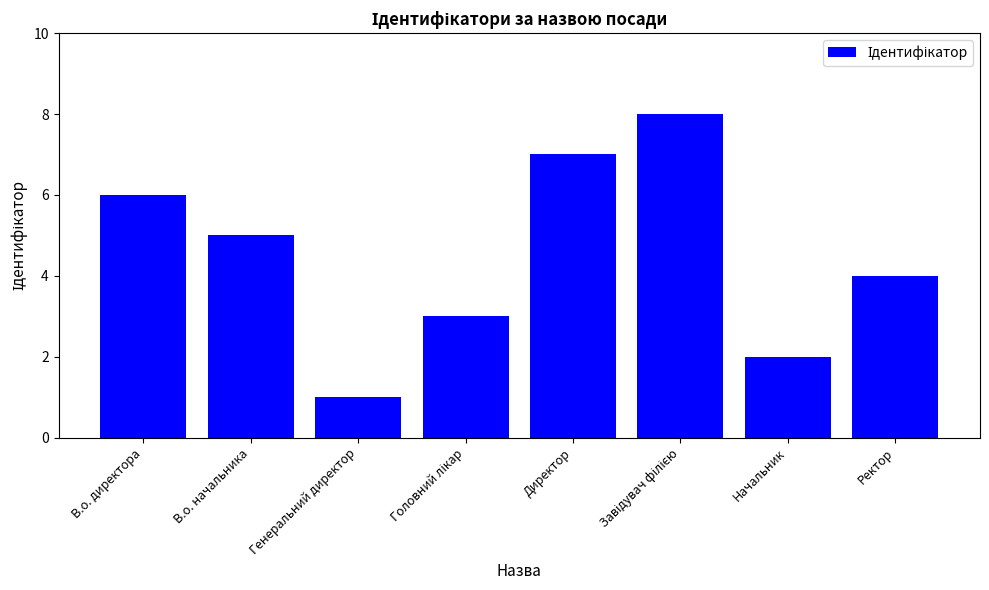

The chart shows a value of 5 at В.о. начальника. True or false?

True